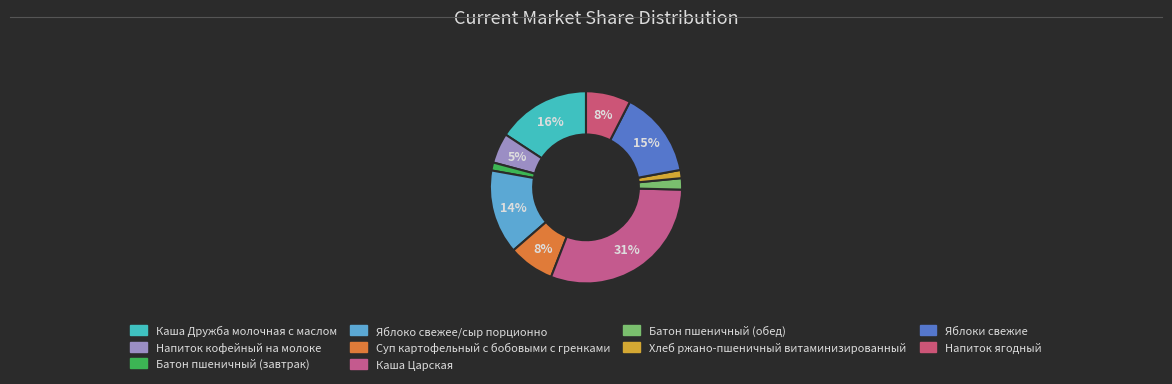

Which slice is the smallest?

Батон пшеничный (завтрак)